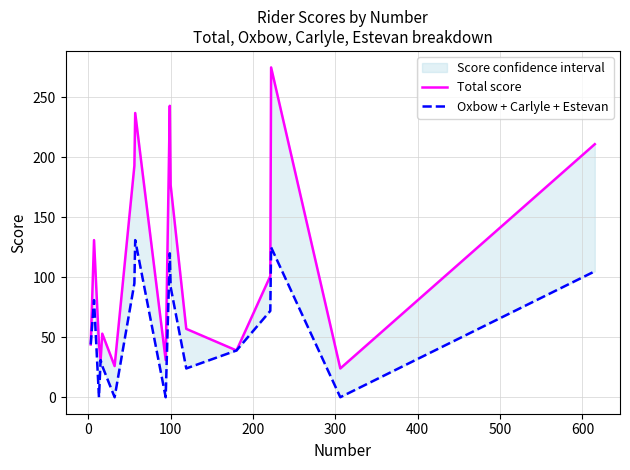

Which series has the largest total across all categories?

Total score